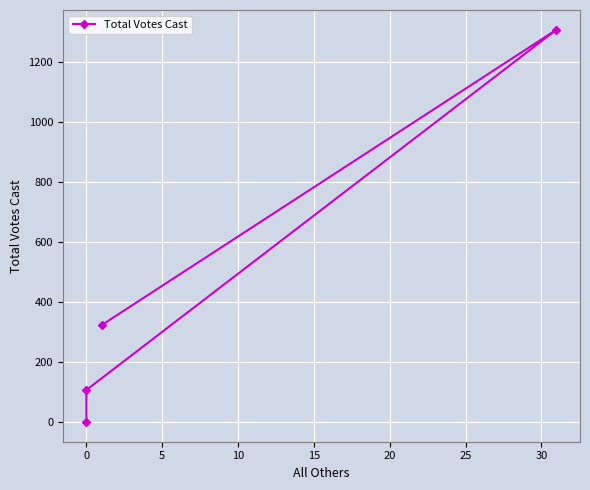

Is this an area chart (filled region under the line)?

No